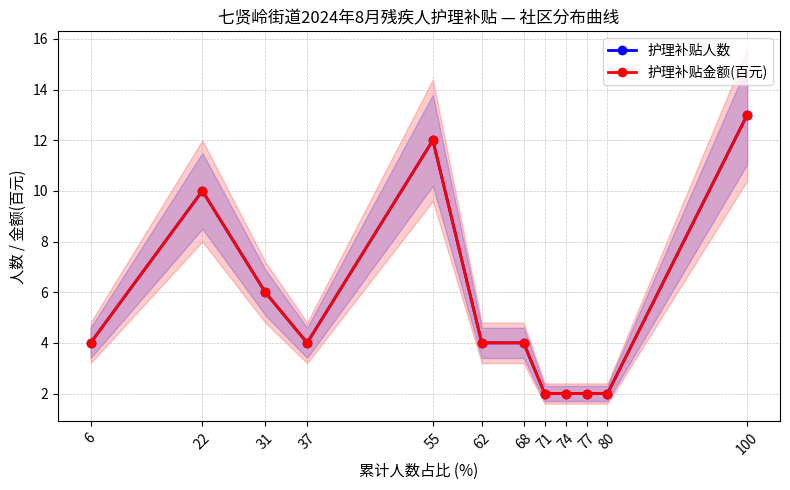

What is the minimum value shown in the chart?

2